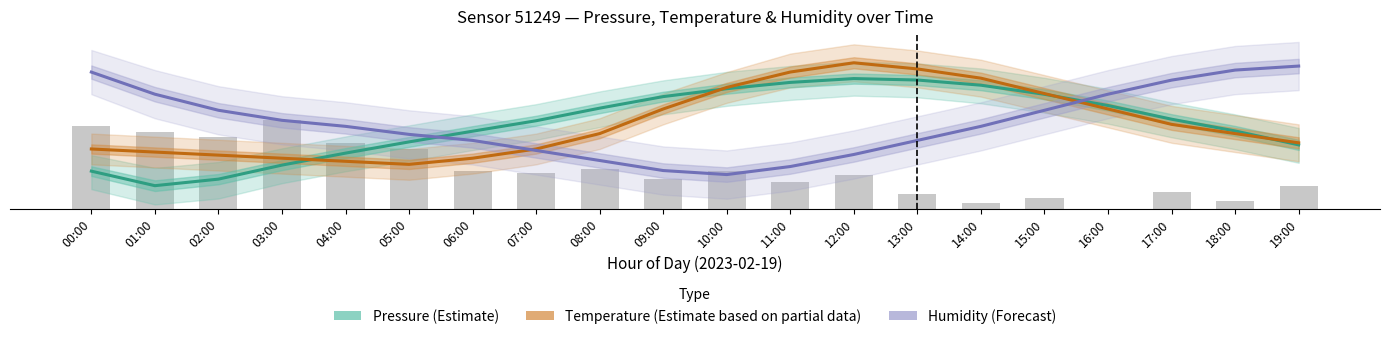

Which series changed the most between 06:00 and 09:00?

Temperature (Estimate based on partial data)